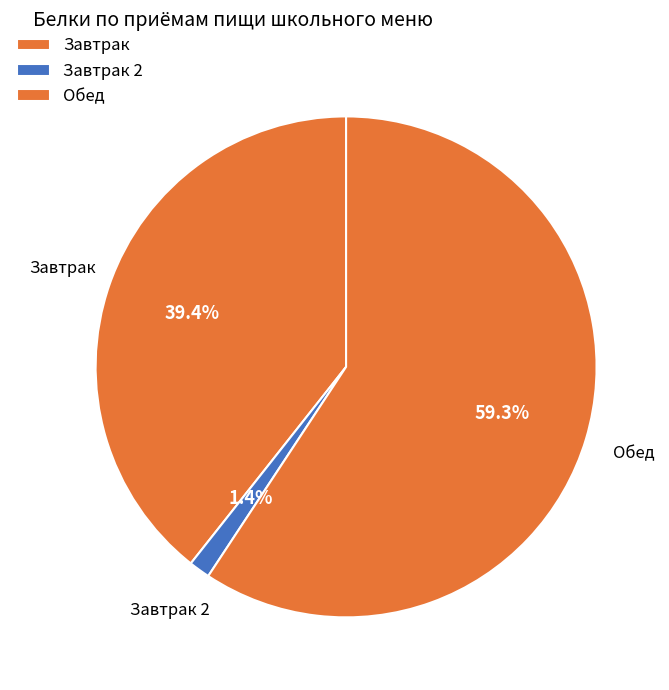

How much of the chart is everything except Завтрак 2?

98.6%